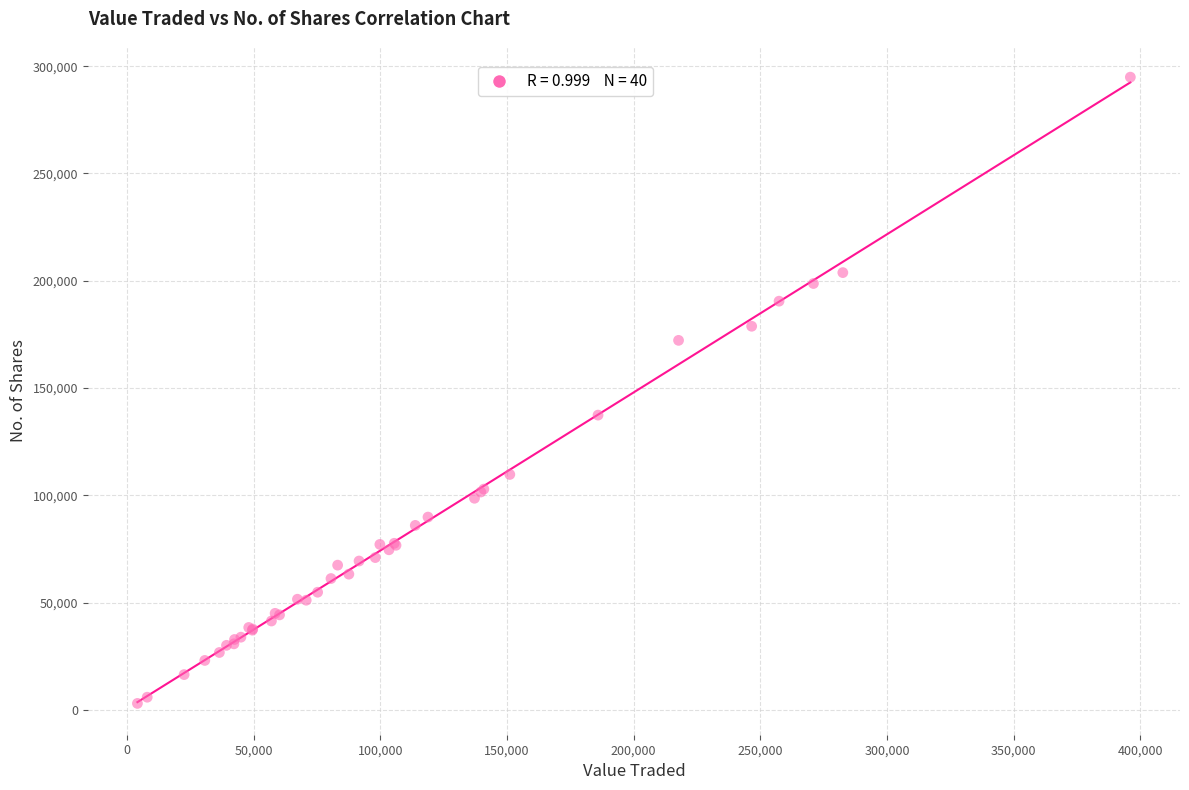

What Y value in the scatter plot is closest to 148978?

137407